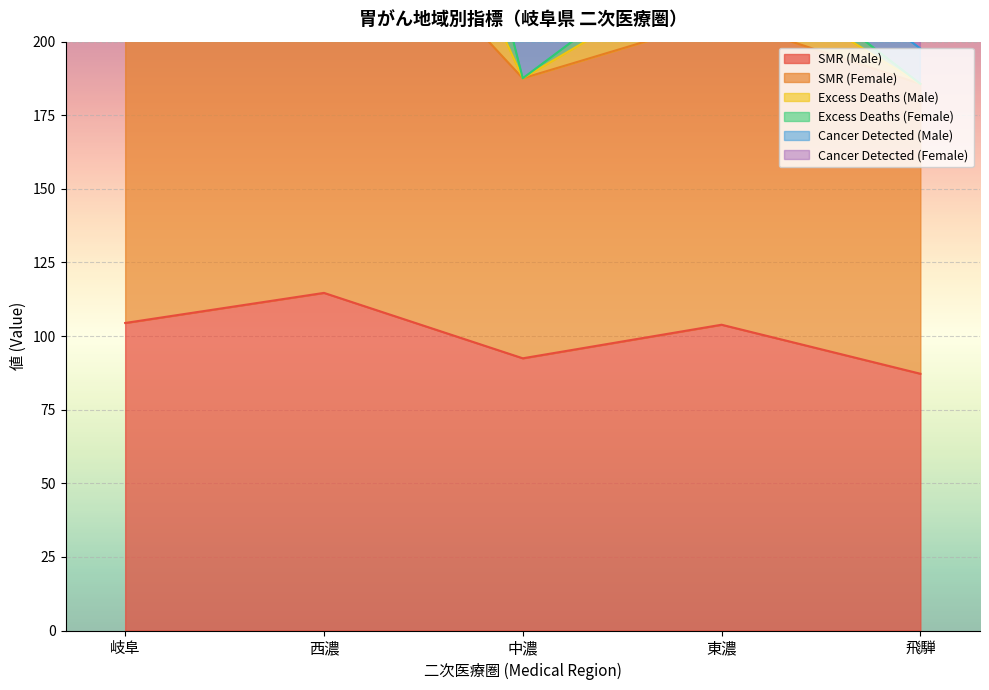

What is the difference between the SMR (Male) values at 東濃 and 飛騨?

16.6